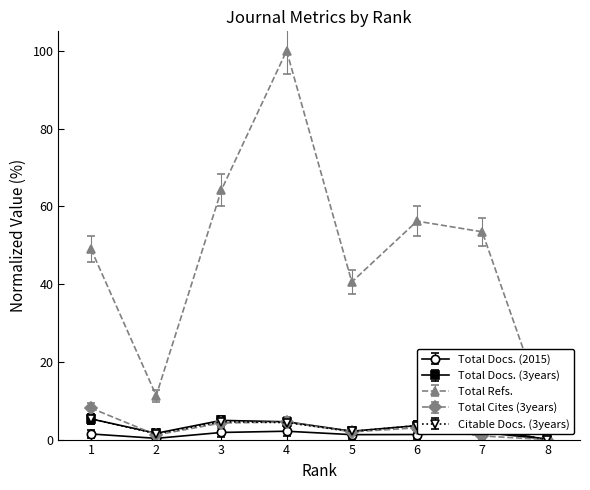

Which series has the largest total across all categories?

Total Refs.